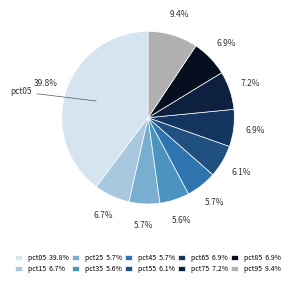

What percentage is the pct55 slice, to the nearest percent?

6%